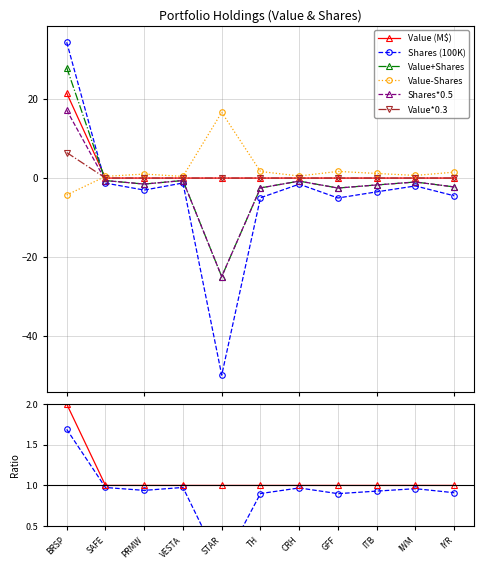

What is the maximum value for Shares (100K)?

34.4